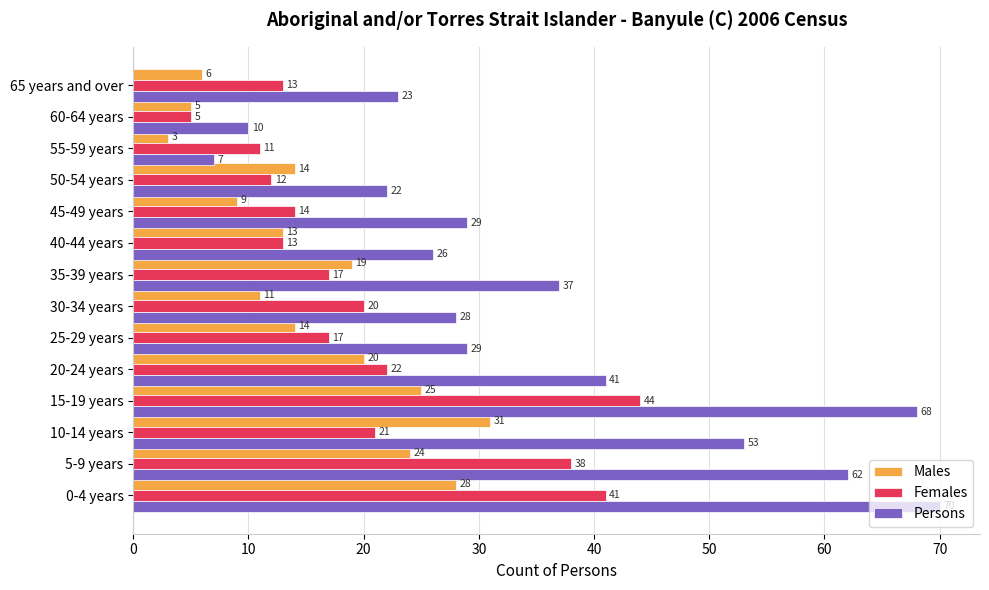

Where is Males nearest to the value 17?

35-39 years